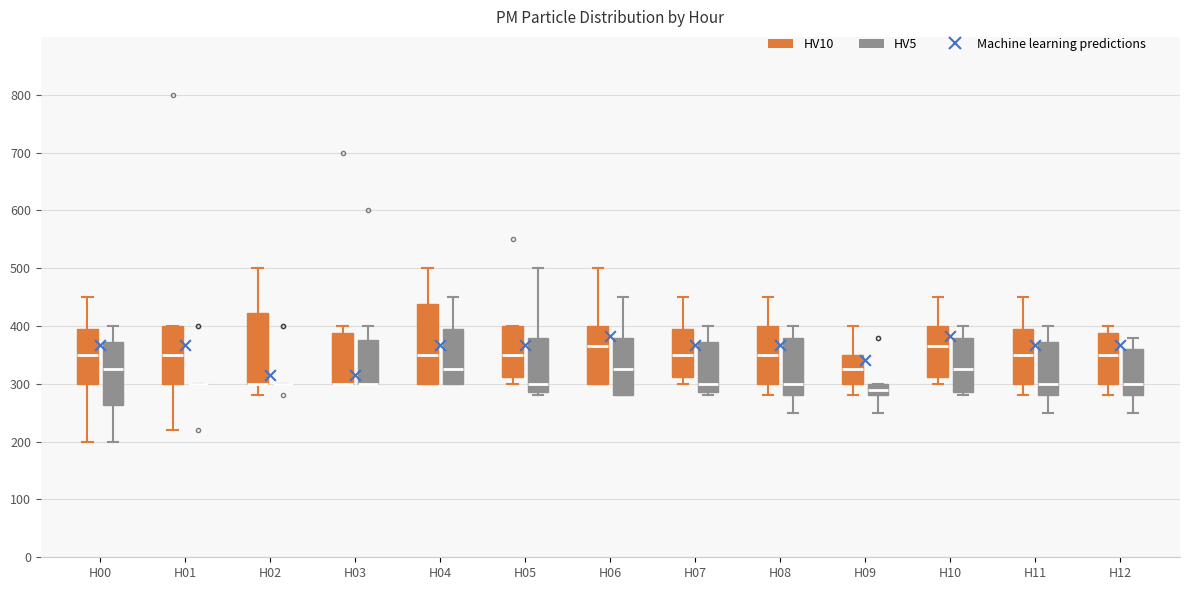

Where is the lower edge of the box for H03 (HV5) on the y-axis? The values are not printed on the chart, so give them approximately, as read against the axis.

300